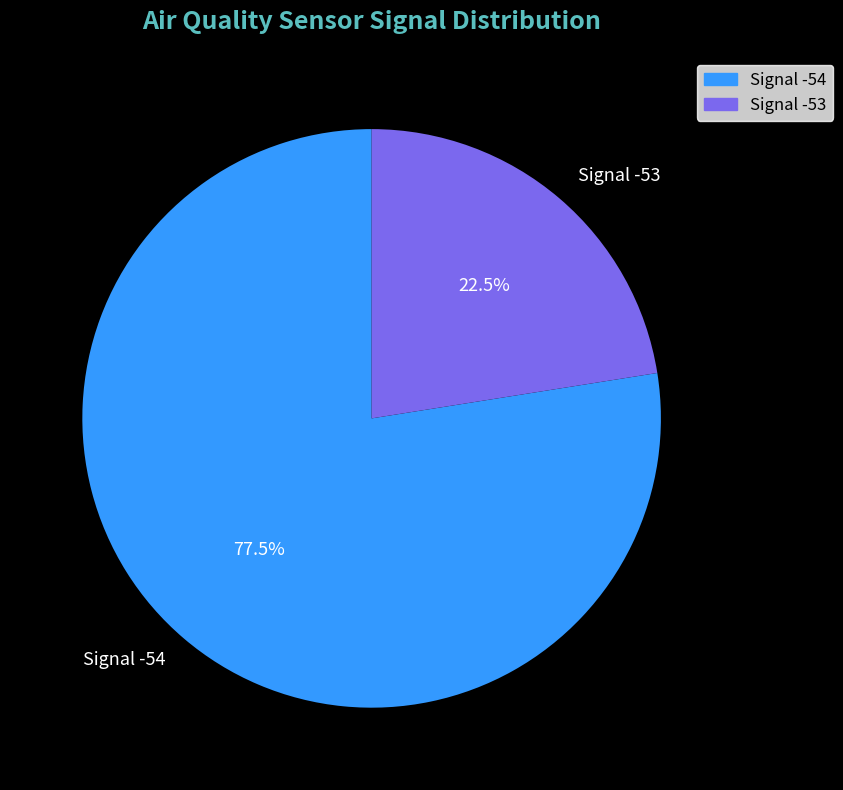

Approximately how many times larger is the value at Signal -53 compared to Signal -54?

0.3